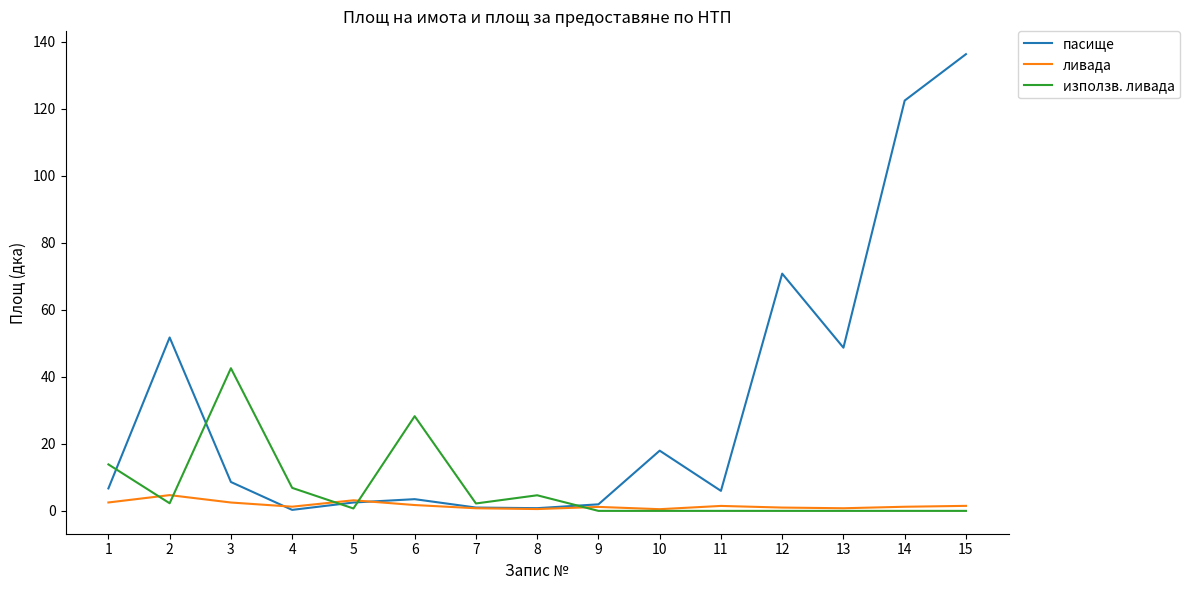

Which series has the largest range (max minus min)?

пасище